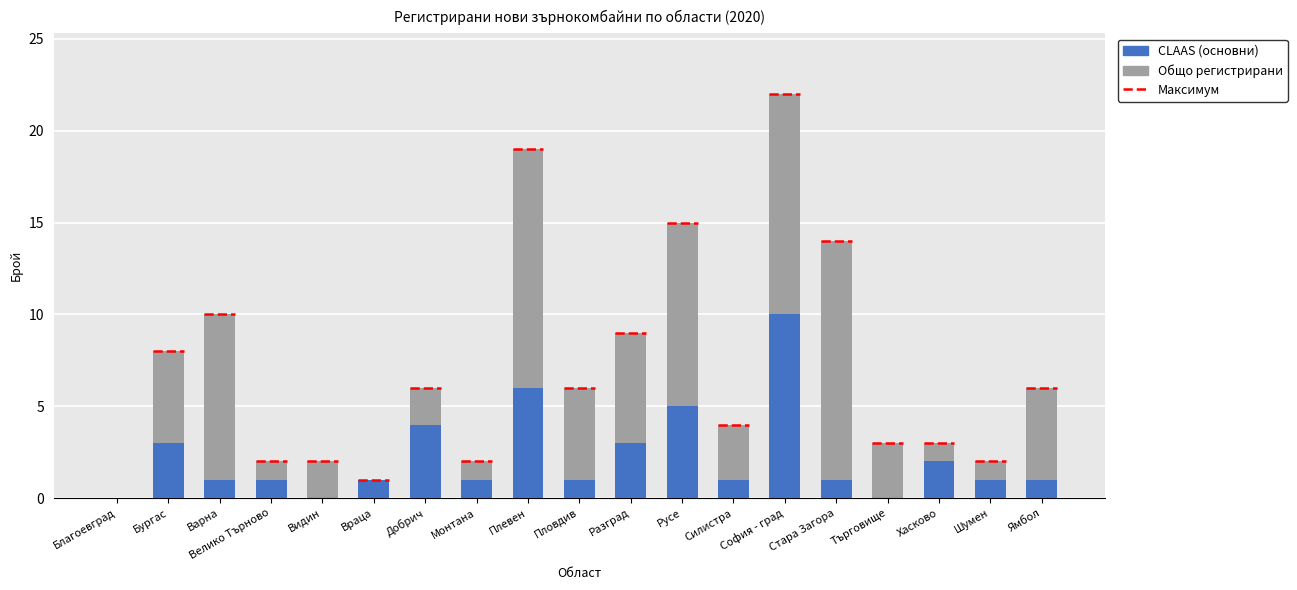

How many bars are there in total?

38